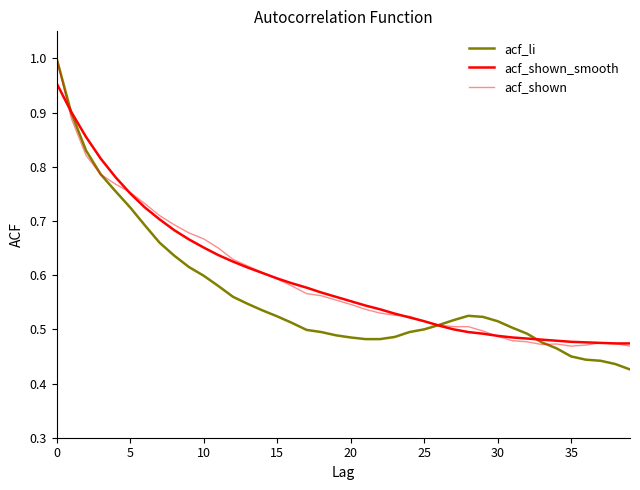

How many times do acf_shown and acf_shown_smooth cross each other?

5